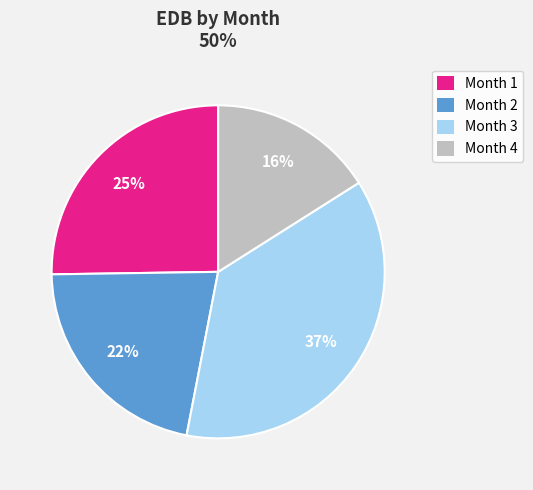

To the nearest percent, what percentage of the pie is Month 3?

37%